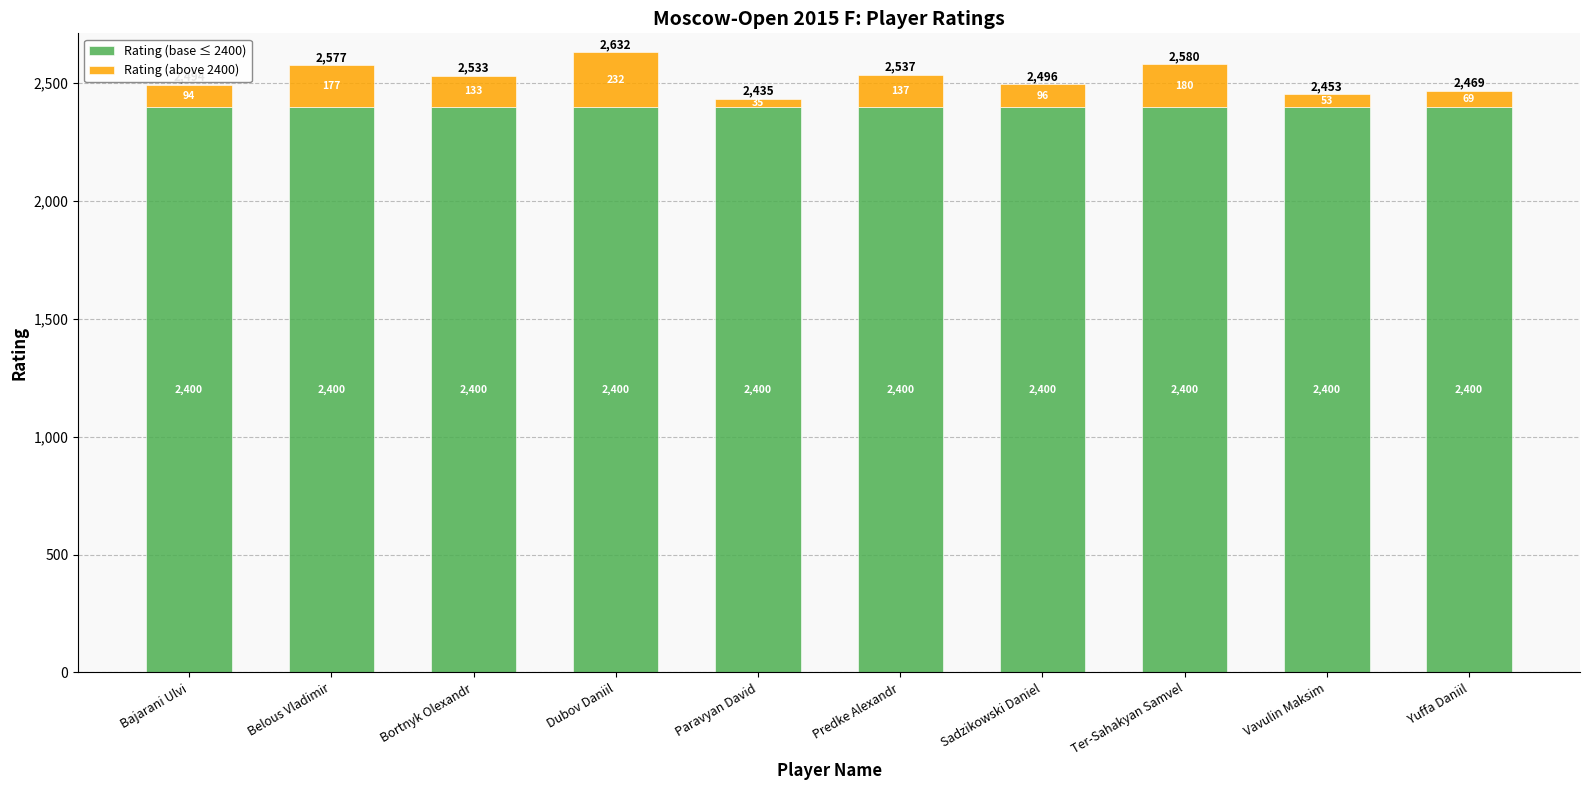

How many distinct data groups are displayed?

2